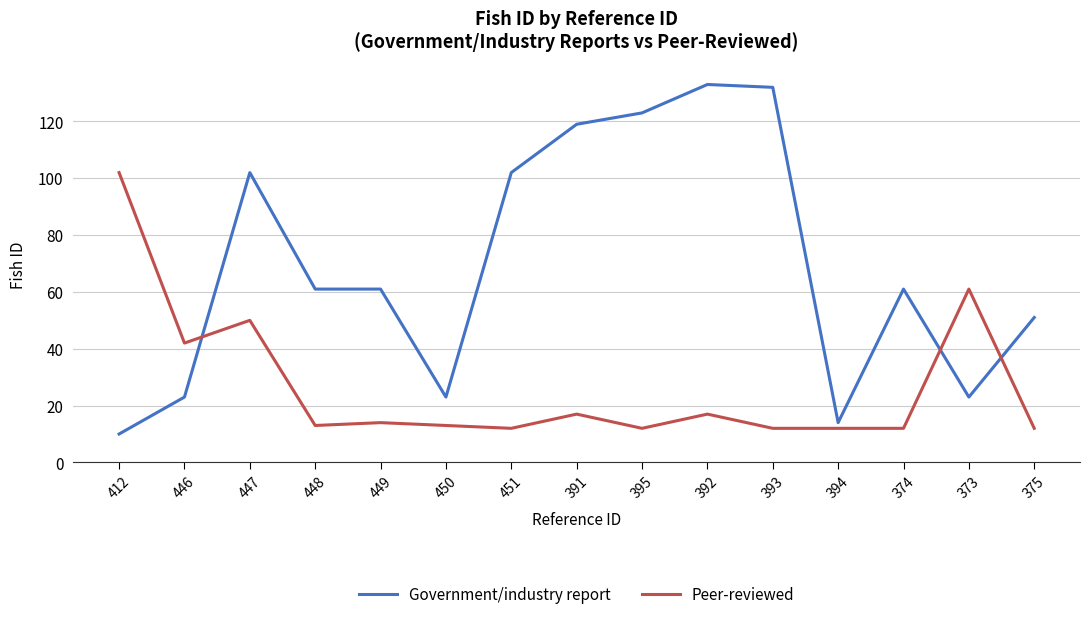

Which series ends up on top after the final intersection of Government/industry report and Peer-reviewed?

Government/industry report